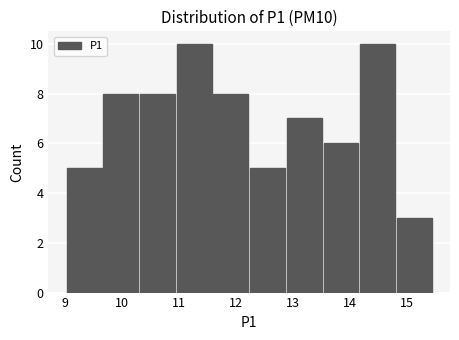

Reading left to right, transcribe this chart: for each bar, give the range it covers on the x-axis and its height. Neither the bar edges nor the heights are printed on the chart, so give them approximately, as read against the axes.

9.0 to 9.7: 5
9.7 to 10.3: 8
10.3 to 10.9: 8
10.9 to 11.6: 10
11.6 to 12.2: 8
12.2 to 12.9: 5
12.9 to 13.5: 7
13.5 to 14.2: 6
14.2 to 14.8: 10
14.8 to 15.5: 3